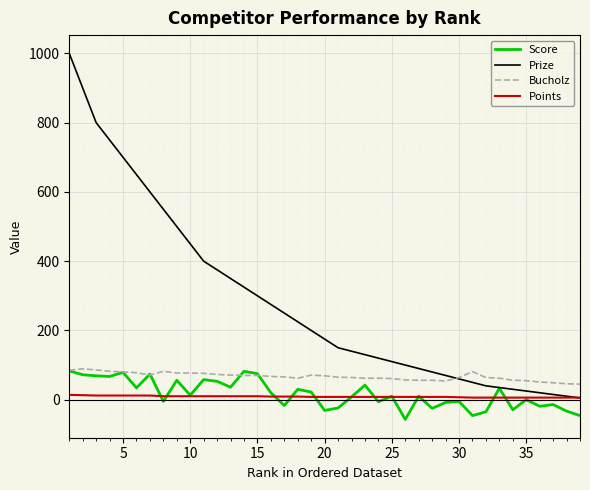

What is the maximum value shown in the chart?

1000